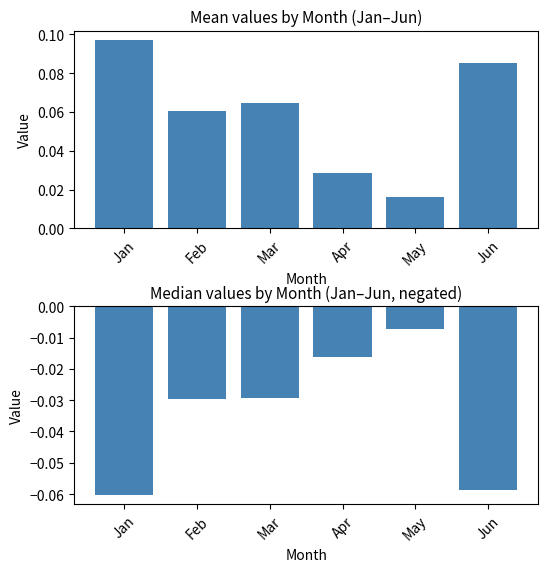

Reading left to right, extract all data points from this chart.

Mean: 0.1	0.1	0.1	0.0	0.0	0.1
Median (negated): -0.1	-0.0	-0.0	-0.0	-0.0	-0.1